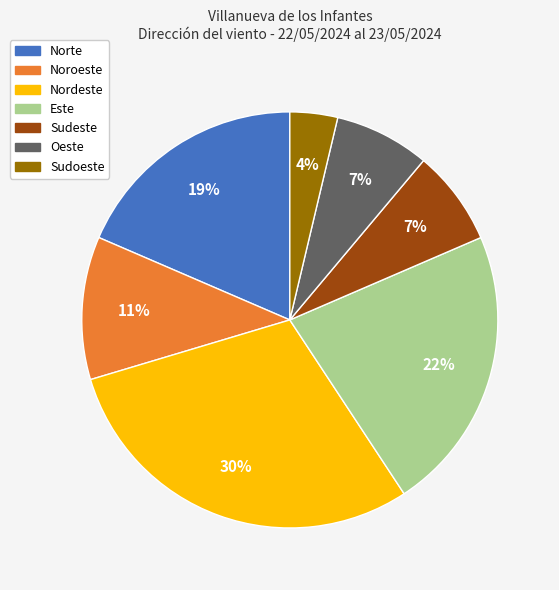

To the nearest percent, what portion does Oeste represent?

7%